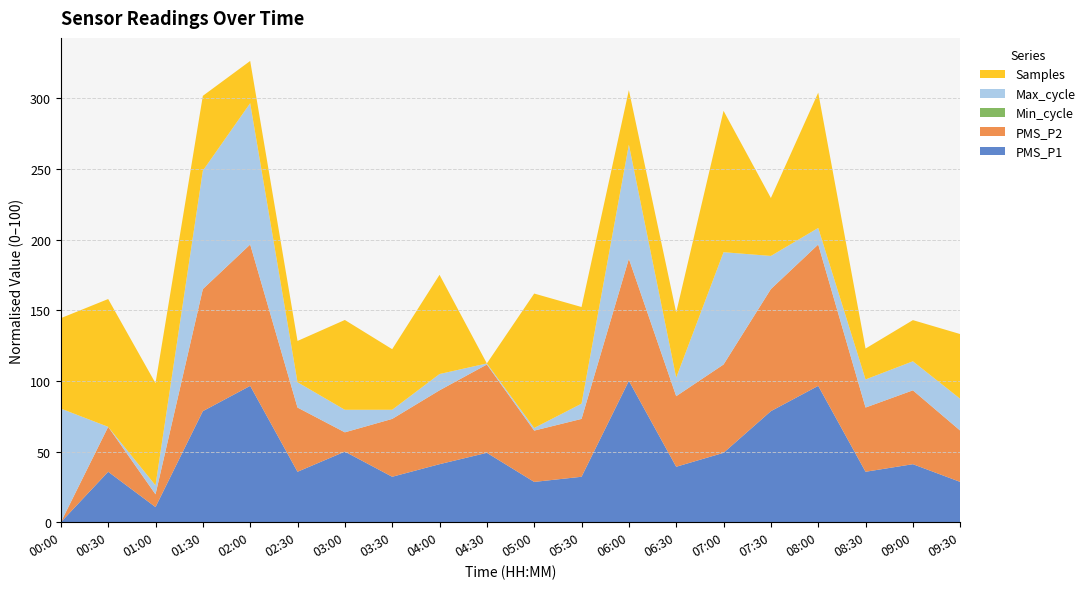

What is the maximum value for PMS_P1?

100.0